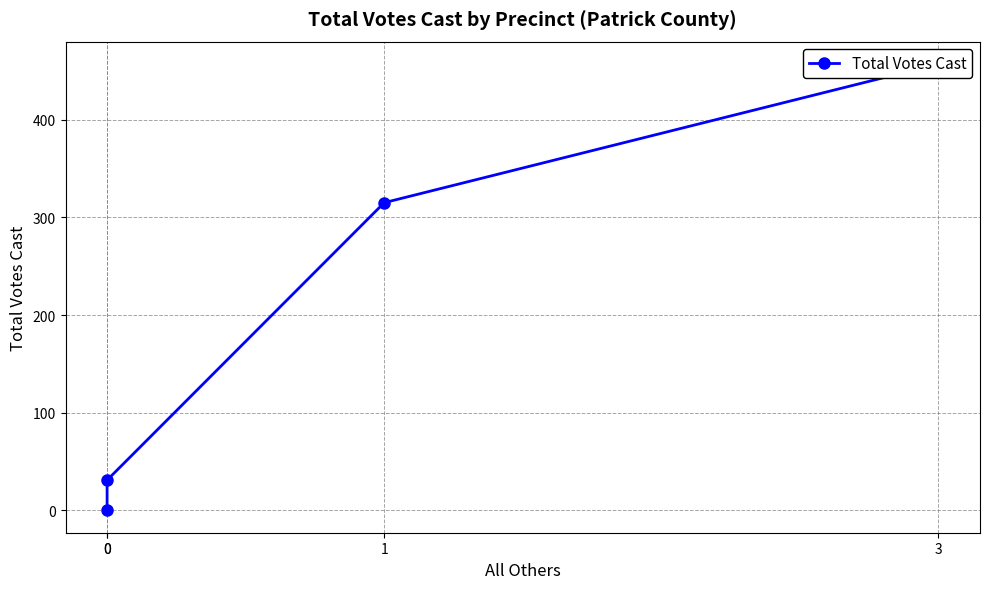

Rank the categories by value from lowest to highest.

0, 0, 1, 3